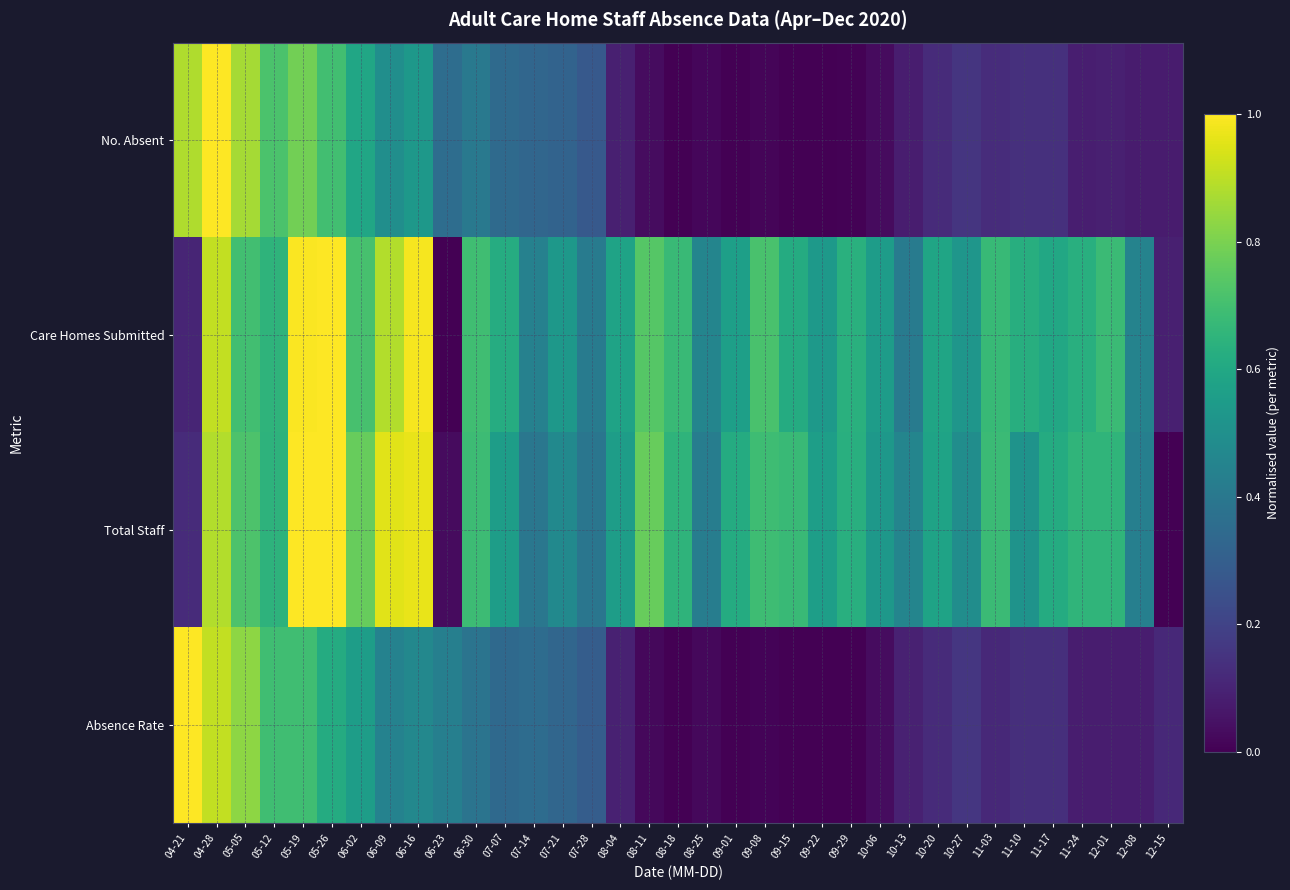

Reading left to right, what are all the values shown in this chart?

No. Absent: 04-21=0.9	04-28=1.0	05-05=0.9	05-12=0.7	05-19=0.8	05-26=0.7	06-02=0.6	06-09=0.5	06-16=0.5	06-23=0.4	06-30=0.4	07-07=0.3	07-14=0.3	07-21=0.3	07-28=0.3	08-04=0.1	08-11=0.0	08-18=0.0	08-25=0.0	09-01=0.0	09-08=0.0	09-15=0.0	09-22=0.0	09-29=0.0	10-06=0.0	10-13=0.1	10-20=0.1	10-27=0.2	11-03=0.1	11-10=0.1	11-17=0.1	11-24=0.1	12-01=0.1	12-08=0.1	12-15=0.1
Care Homes Submitted: 04-21=0.1	04-28=0.9	05-05=0.7	05-12=0.7	05-19=1.0	05-26=1.0	06-02=0.7	06-09=0.9	06-16=1.0	06-23=0.0	06-30=0.7	07-07=0.6	07-14=0.4	07-21=0.5	07-28=0.4	08-04=0.6	08-11=0.7	08-18=0.7	08-25=0.5	09-01=0.6	09-08=0.7	09-15=0.6	09-22=0.5	09-29=0.6	10-06=0.6	10-13=0.4	10-20=0.6	10-27=0.5	11-03=0.7	11-10=0.6	11-17=0.6	11-24=0.6	12-01=0.7	12-08=0.4	12-15=0.1
Total Staff: 04-21=0.1	04-28=0.9	05-05=0.7	05-12=0.6	05-19=1.0	05-26=1.0	06-02=0.8	06-09=1.0	06-16=1.0	06-23=0.0	06-30=0.7	07-07=0.6	07-14=0.4	07-21=0.5	07-28=0.4	08-04=0.6	08-11=0.8	08-18=0.7	08-25=0.4	09-01=0.6	09-08=0.7	09-15=0.7	09-22=0.6	09-29=0.6	10-06=0.5	10-13=0.5	10-20=0.6	10-27=0.5	11-03=0.7	11-10=0.5	11-17=0.6	11-24=0.7	12-01=0.7	12-08=0.4	12-15=0.0
Absence Rate: 04-21=1.0	04-28=0.9	05-05=0.8	05-12=0.7	05-19=0.7	05-26=0.6	06-02=0.6	06-09=0.4	06-16=0.5	06-23=0.4	06-30=0.4	07-07=0.3	07-14=0.4	07-21=0.3	07-28=0.3	08-04=0.1	08-11=0.0	08-18=0.0	08-25=0.0	09-01=0.0	09-08=0.0	09-15=0.0	09-22=0.0	09-29=0.0	10-06=0.0	10-13=0.1	10-20=0.1	10-27=0.2	11-03=0.1	11-10=0.1	11-17=0.1	11-24=0.1	12-01=0.1	12-08=0.1	12-15=0.1